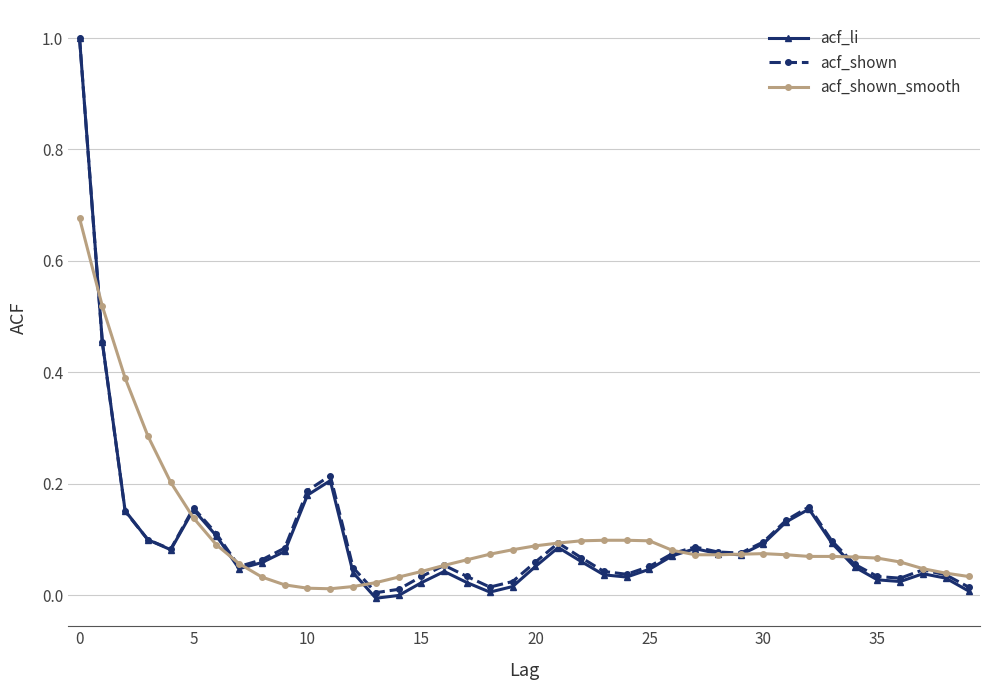

True or false: acf_li has more than 0 interior local peaks.

True